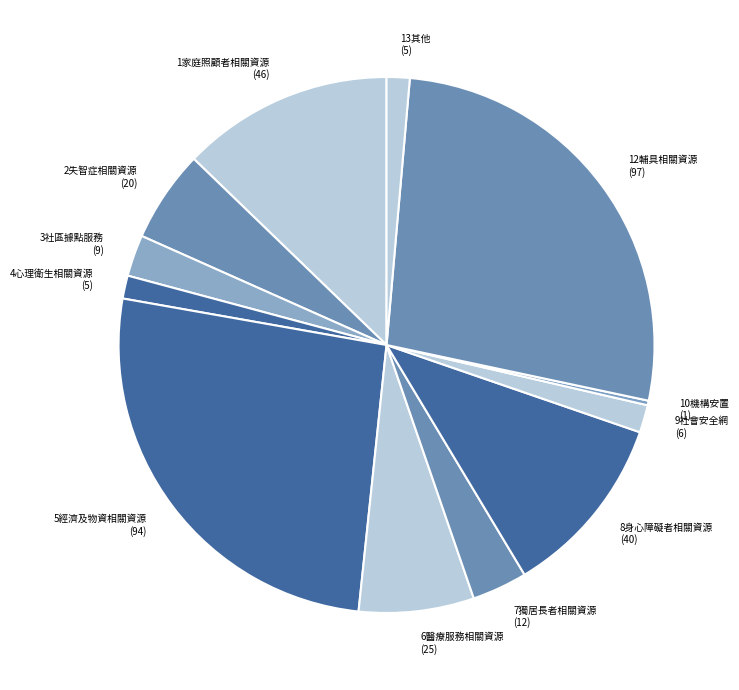

Is 10機構安置 (1) the majority of the pie?

No